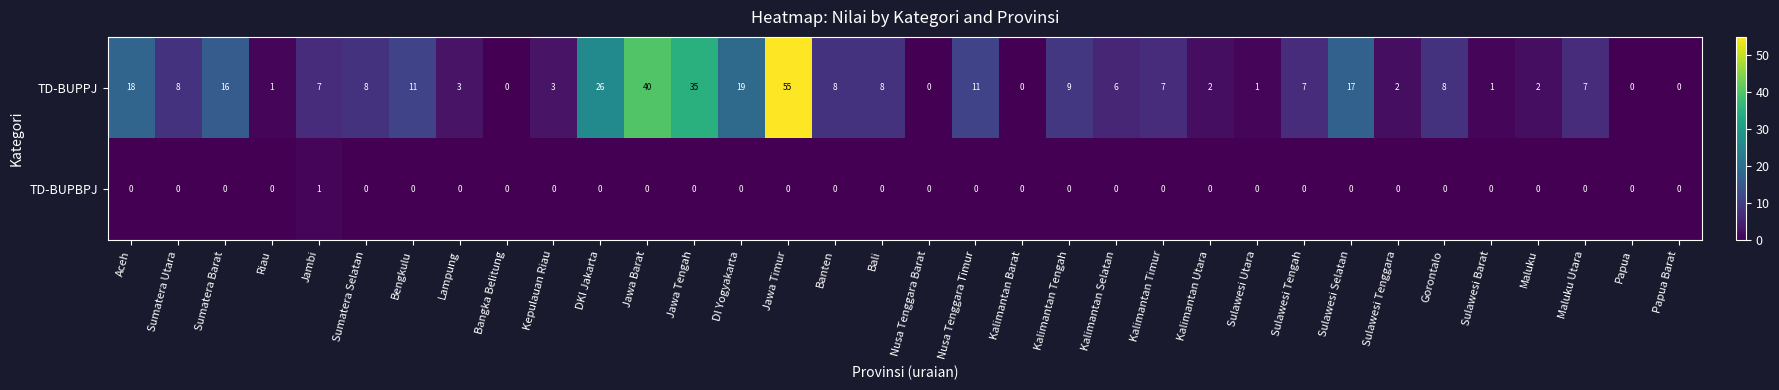

Which series has the largest total across all categories?

TD-BUPPJ